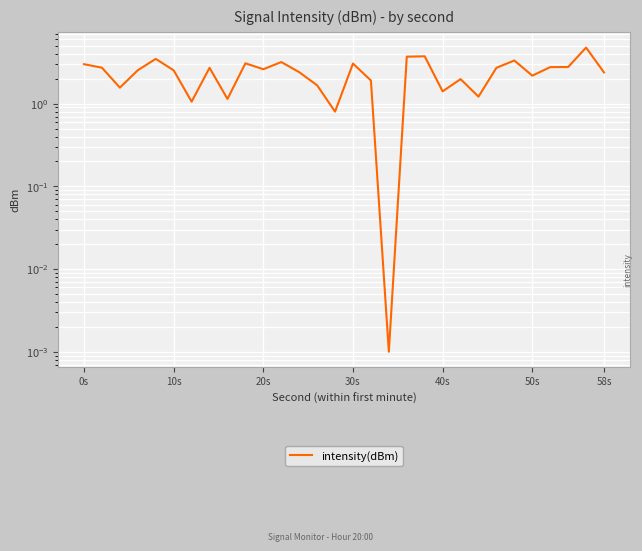

What is the greatest value displayed?

4.8